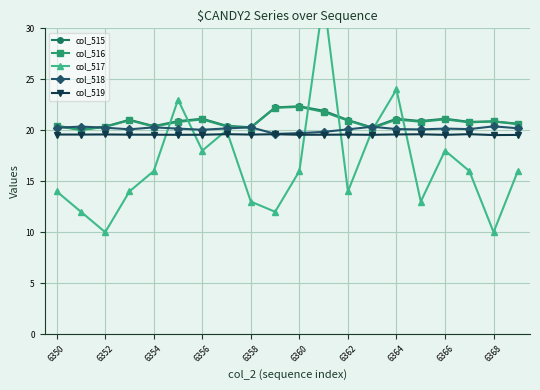

What is the highest value of the col_515 series?

22.3